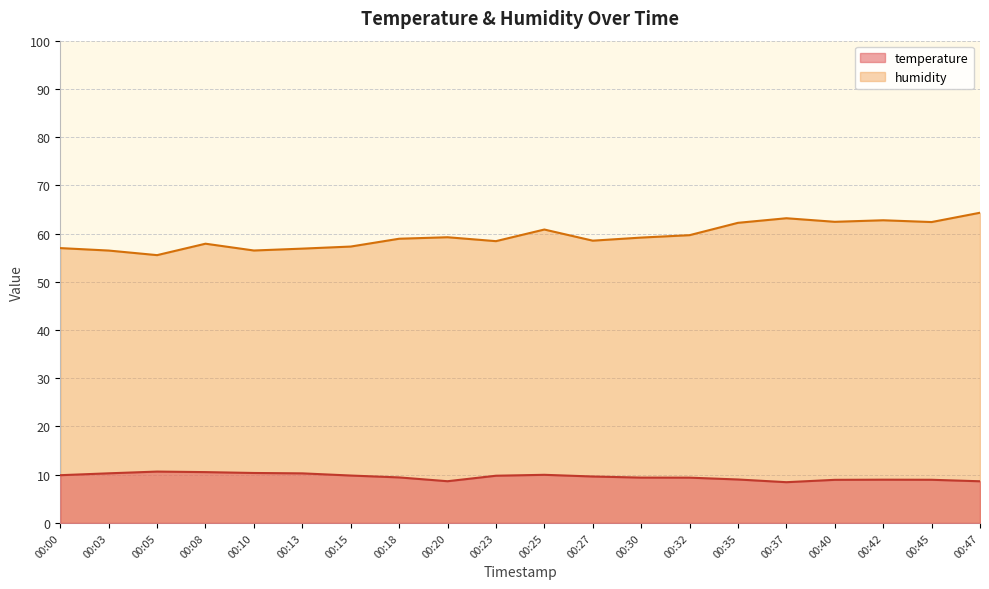

What is the average value of the humidity series?

59.5